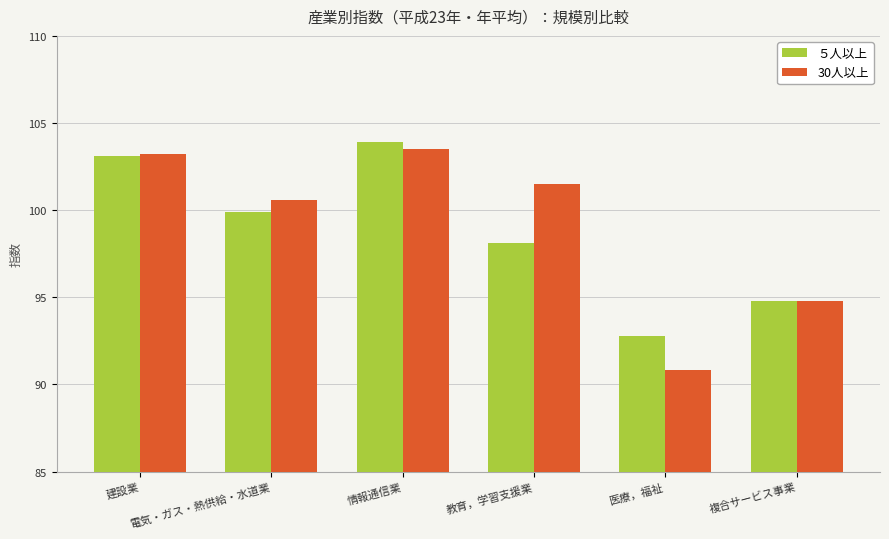

Which series changed the most between 建設業 and 教育，学習支援業?

５人以上